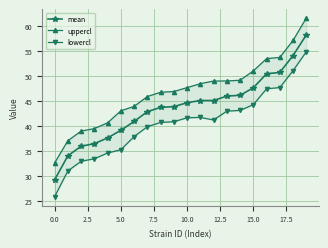

What is the maximum value for mean?

58.2